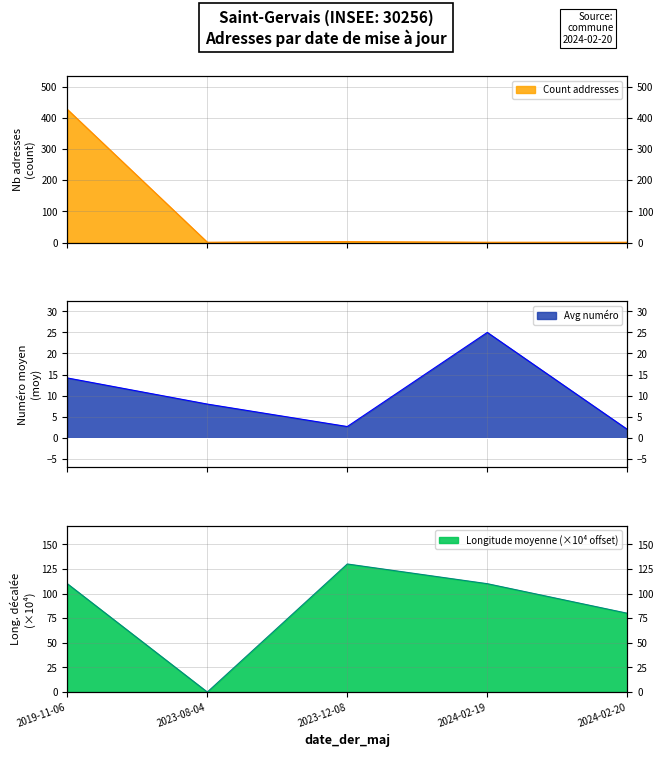

Is it true that Avg long equals 110.0 at 2019-11-06?

True